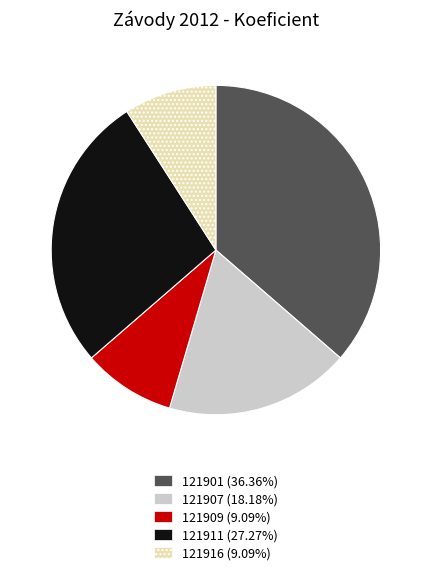

What is the largest slice in the pie chart?

121901